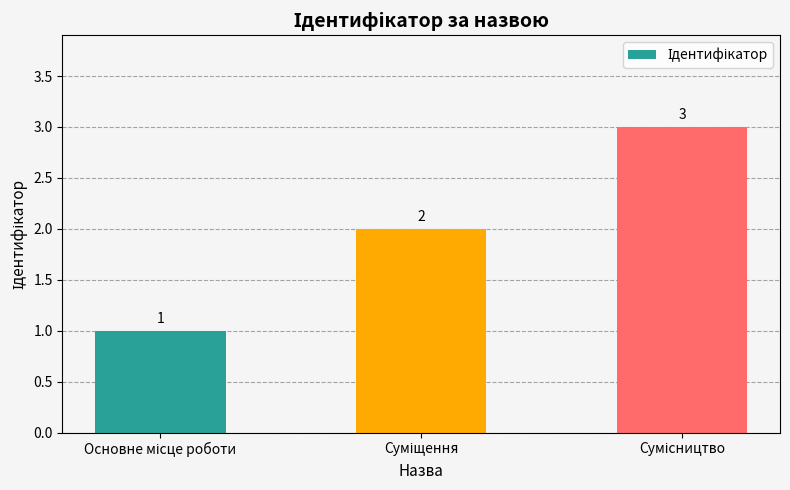

How many values are between 1 and 3?

3